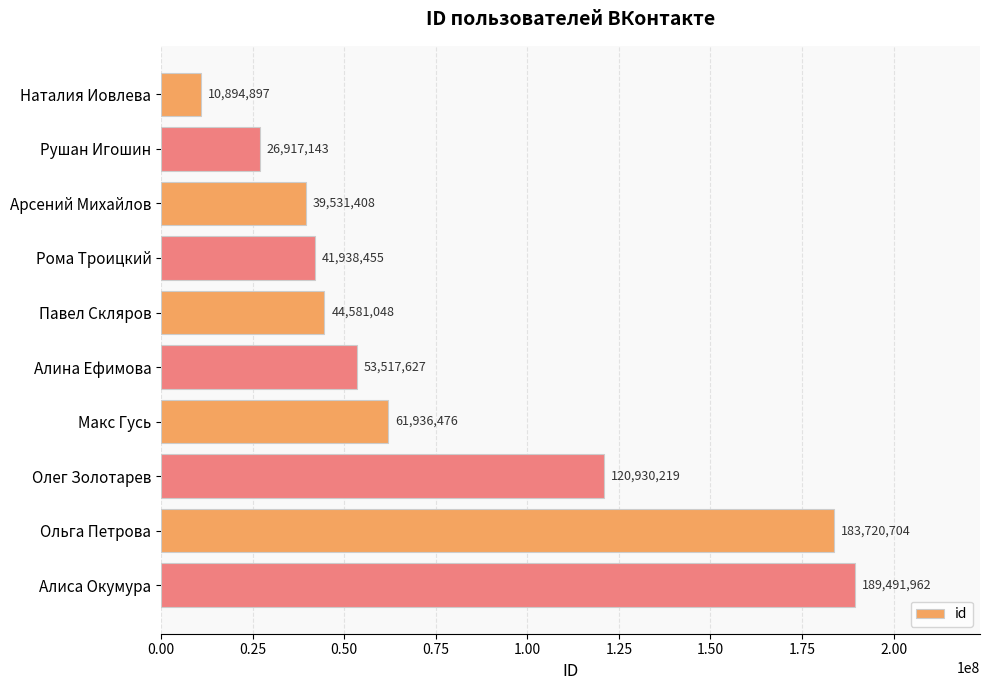

What is the label of the 10th bar from the bottom?

Наталия Иовлева